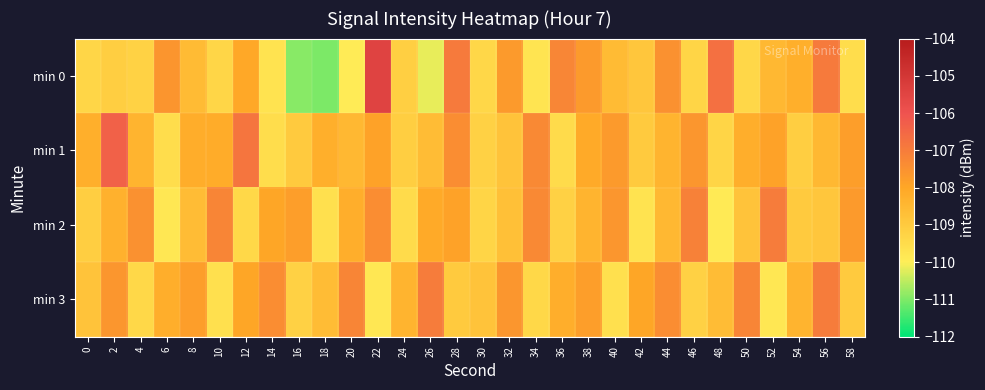

List the series in order of their peak value, highest first.

min 0, min 1, min 2, min 3